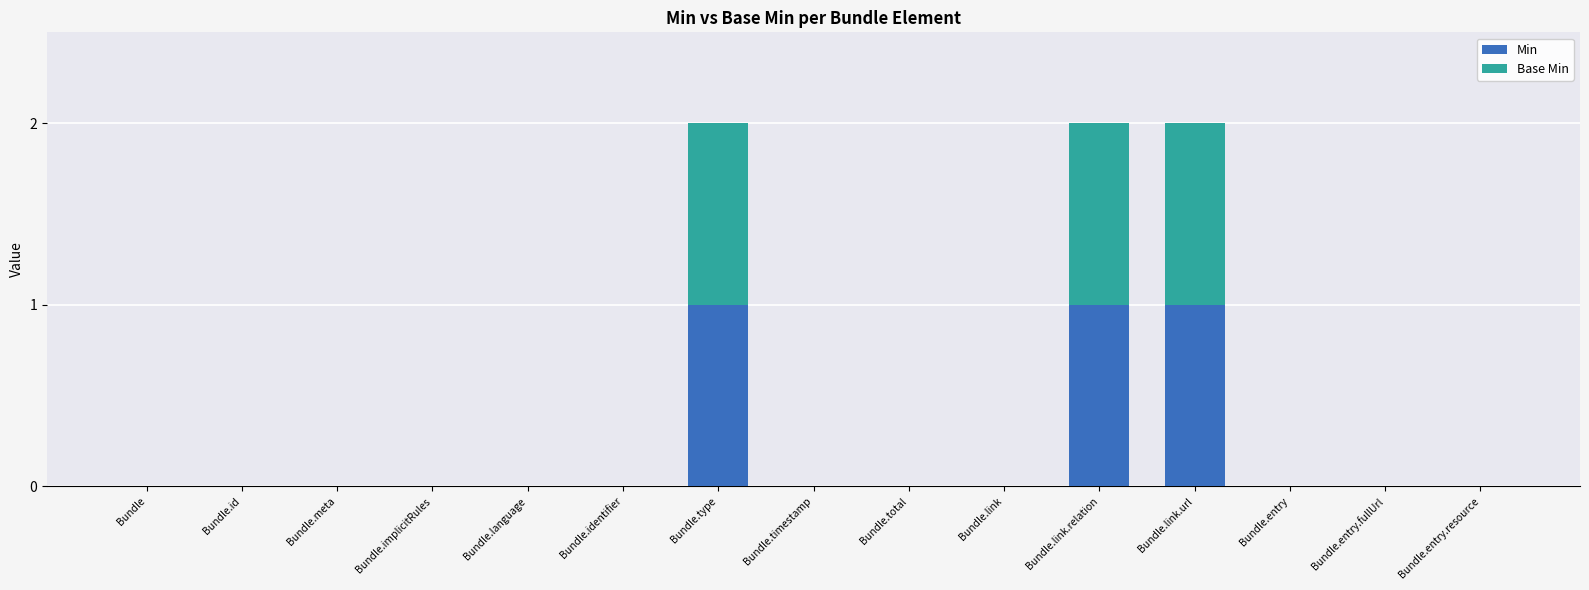

Is it true that Min equals 0 at Bundle.identifier?

True